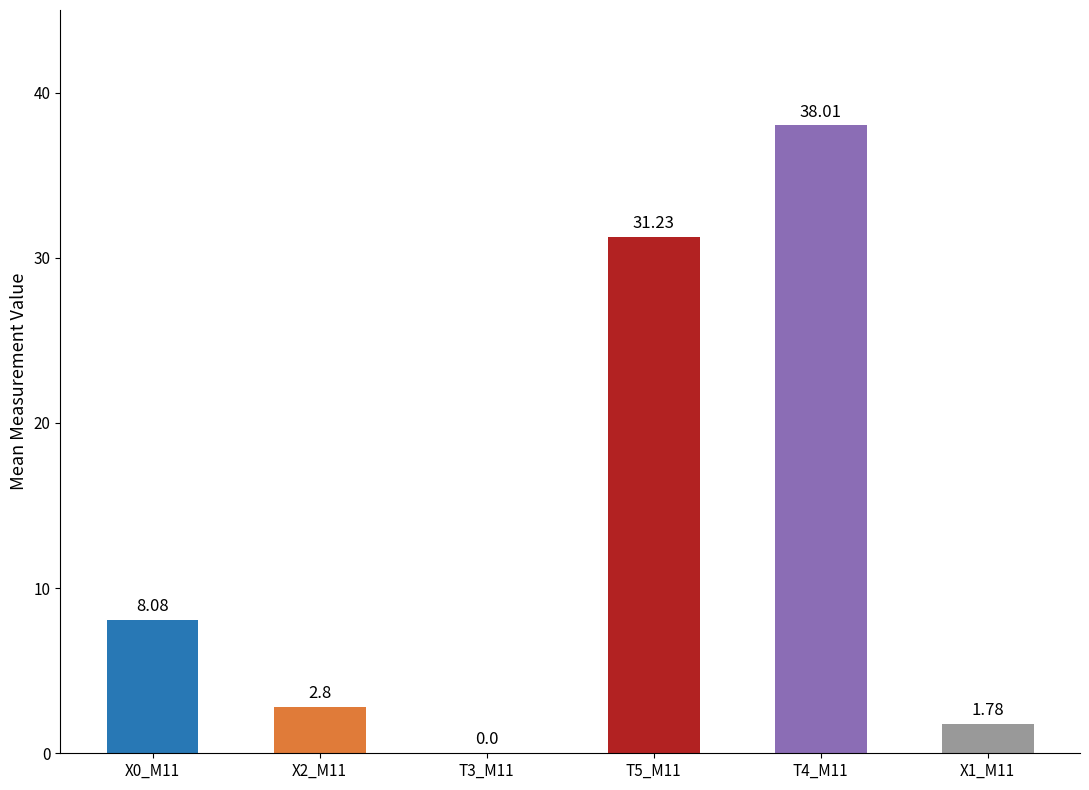

What position from the right is X0_M11?

6